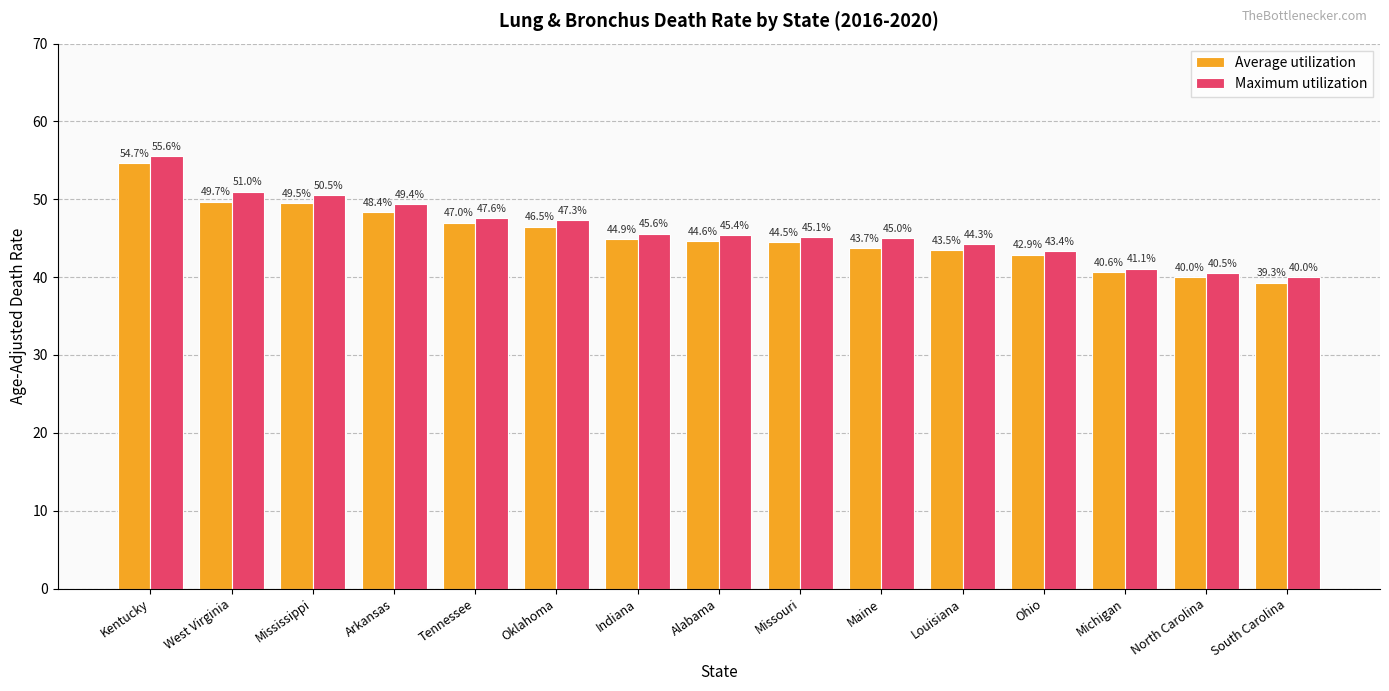

True or false: Maximum utilization has a value of 47.3 at Oklahoma.

True